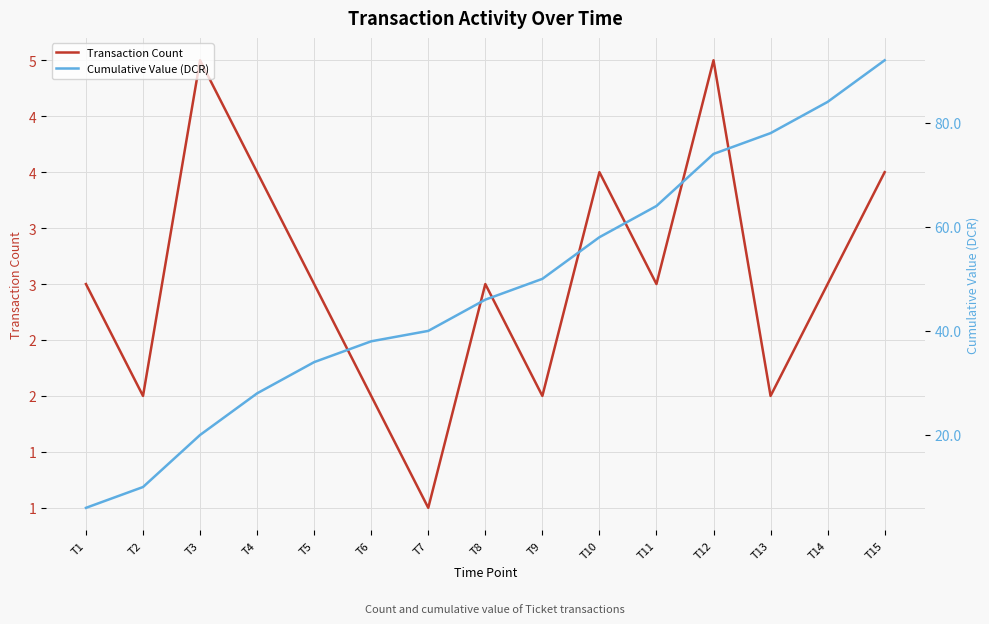

Is the value of Cumulative Value (DCR) at T1 greater than the value of Transaction Count at T6?

Yes